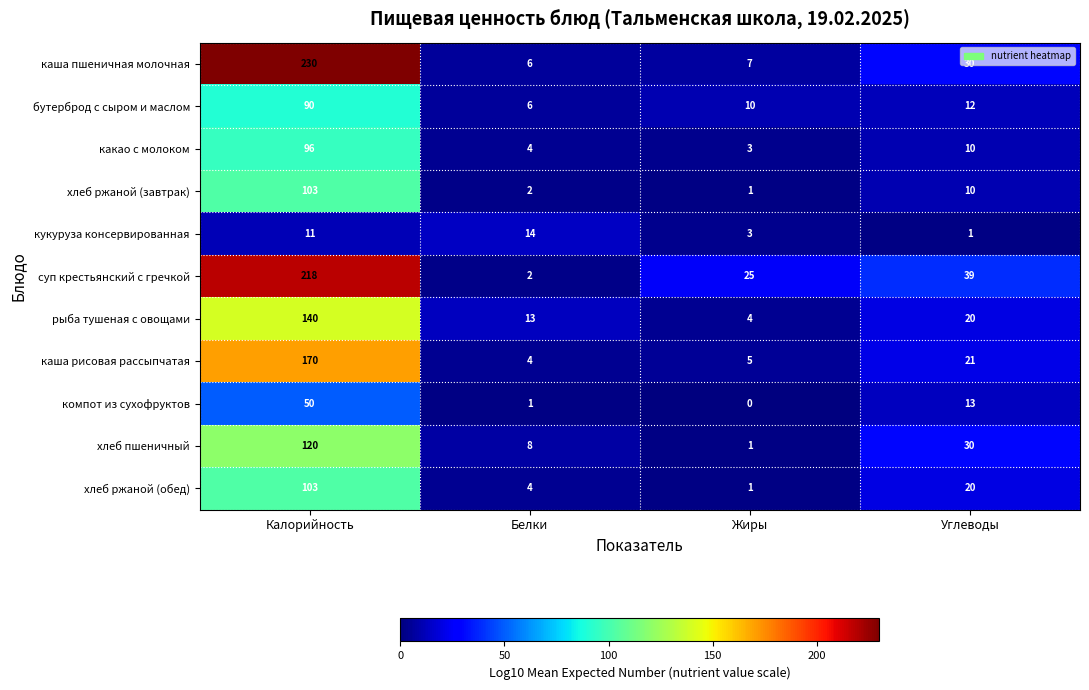

What is the sum of the какао с молоком values at Калорийность and Белки?

100